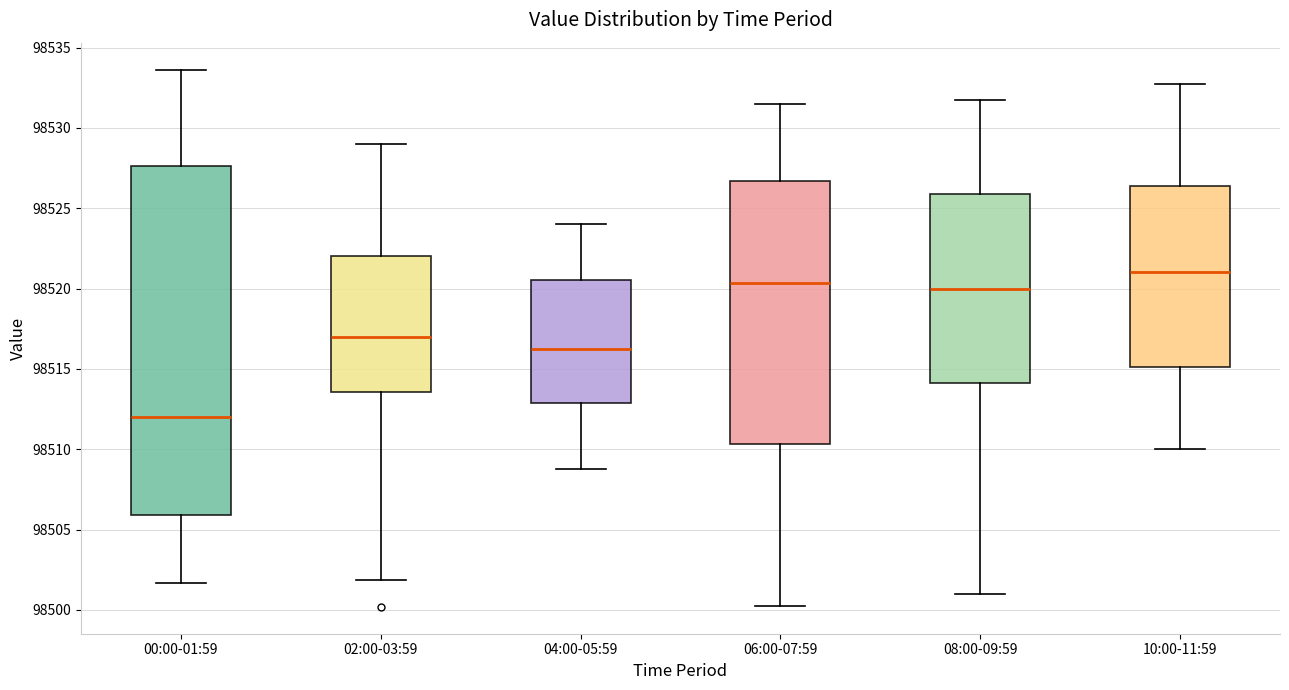

Reading left to right, transcribe this box plot: for each box, give where its median line is, the range the box spans, and where its two whiskers end, as read against the y-axis. The values are not printed on the chart, so give them approximately, as read against the axis.

00:00-01:59: median 98512.0, box 98506.0 to 98527.5, whiskers 98501.5 to 98533.5
02:00-03:59: median 98517.0, box 98513.5 to 98522.0, whiskers 98502.0 to 98529.0
04:00-05:59: median 98516.5, box 98513.0 to 98520.5, whiskers 98509.0 to 98524.0
06:00-07:59: median 98520.5, box 98510.5 to 98526.5, whiskers 98500.5 to 98531.5
08:00-09:59: median 98520.0, box 98514.0 to 98526.0, whiskers 98501.0 to 98532.0
10:00-11:59: median 98521.0, box 98515.0 to 98526.5, whiskers 98510.0 to 98533.0